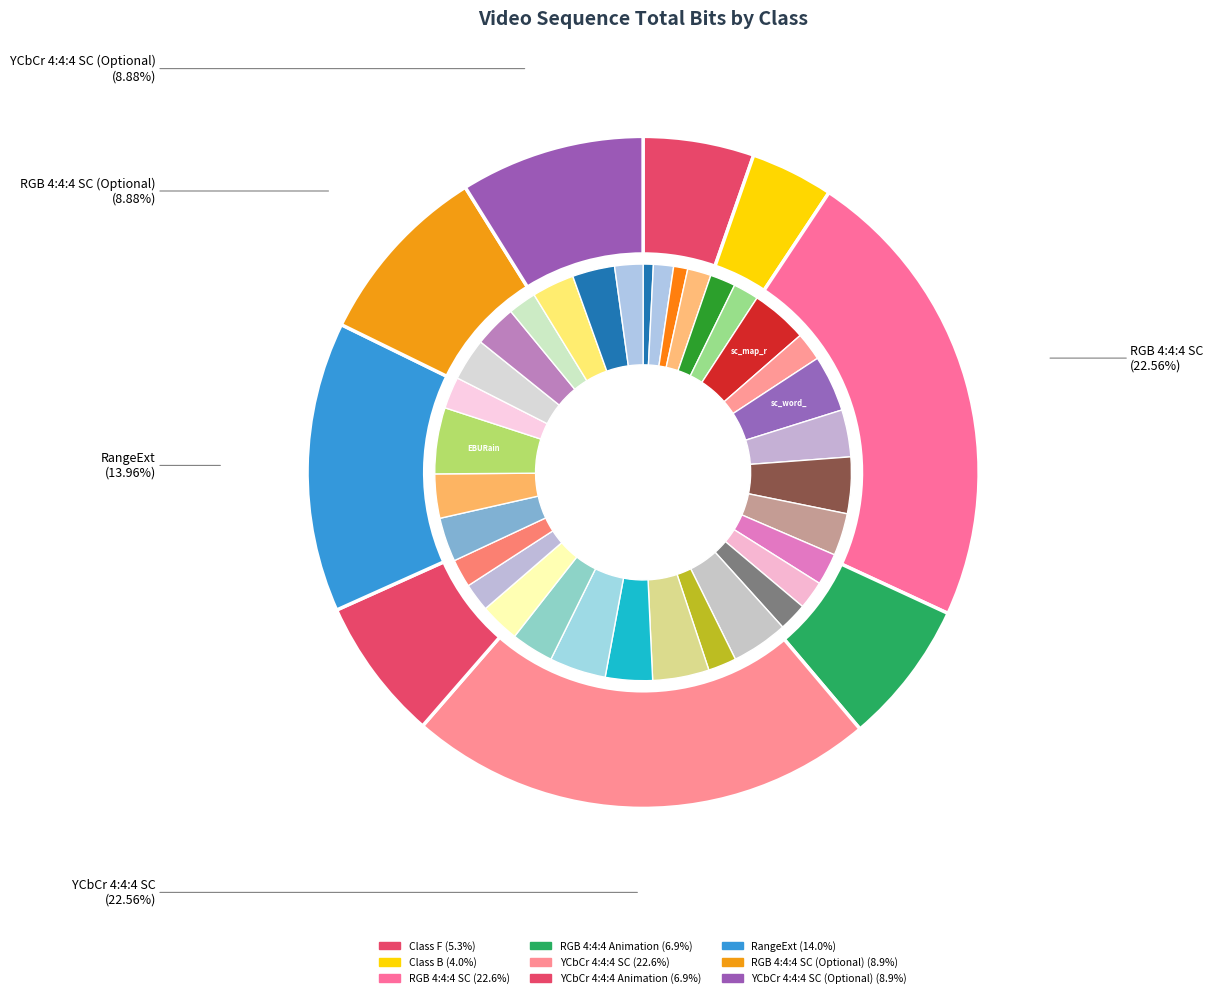

What percentage is the RGB 4:4:4 SC slice, to the nearest percent?

23%